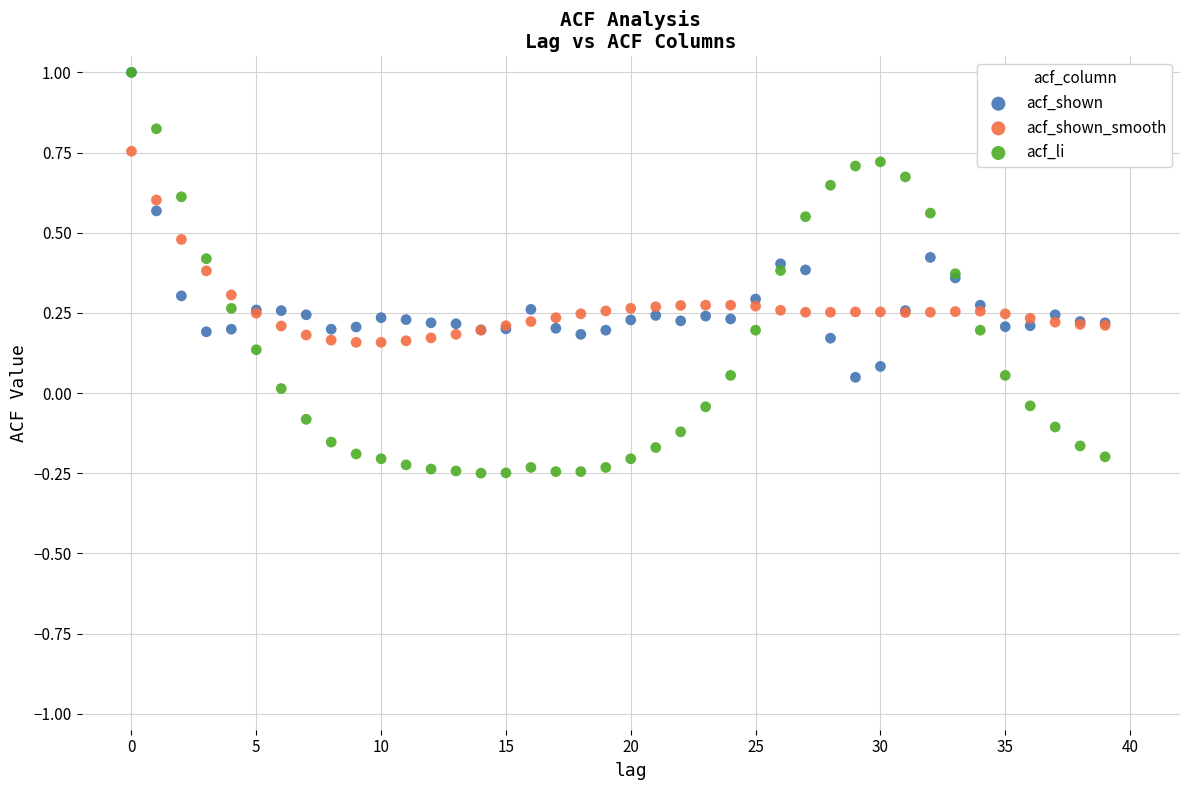

What are all the series names shown in the legend?

acf_shown, acf_shown_smooth, acf_li